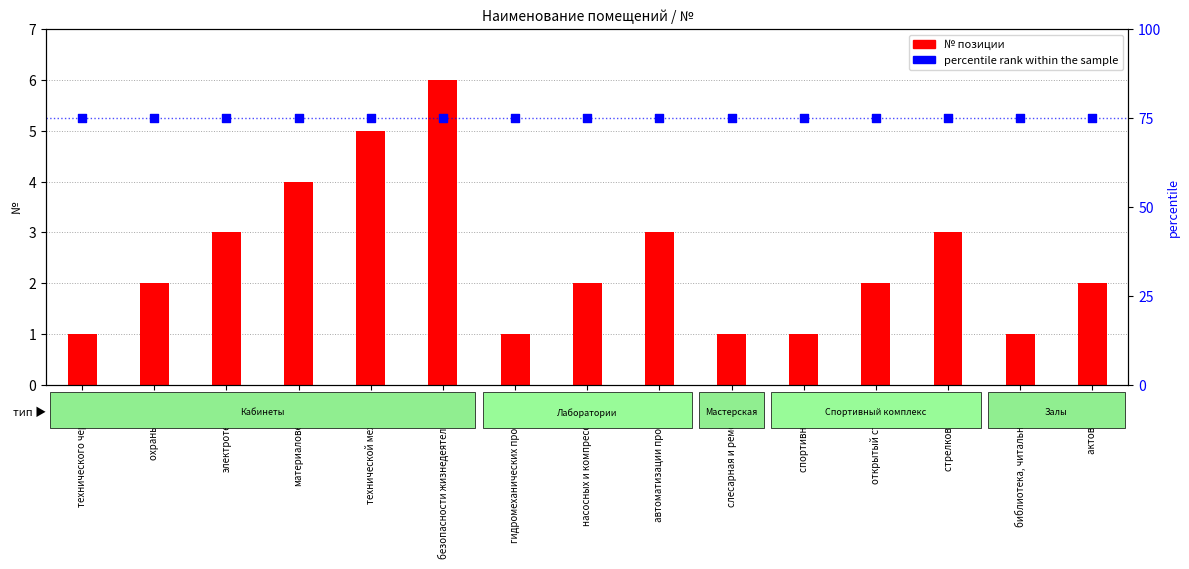

Is the value of percentile rank within the sample at автоматизации процессов greater than the value of № позиции at безопасности жизнедеятельности?

Yes